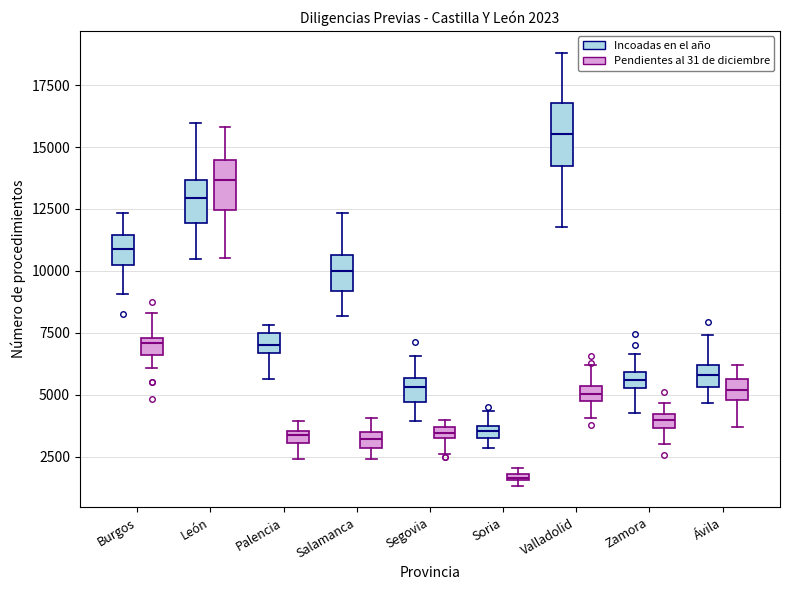

Which box is the tallest, from its lower edge to its upper edge?

Valladolid (Incoadas en el año)